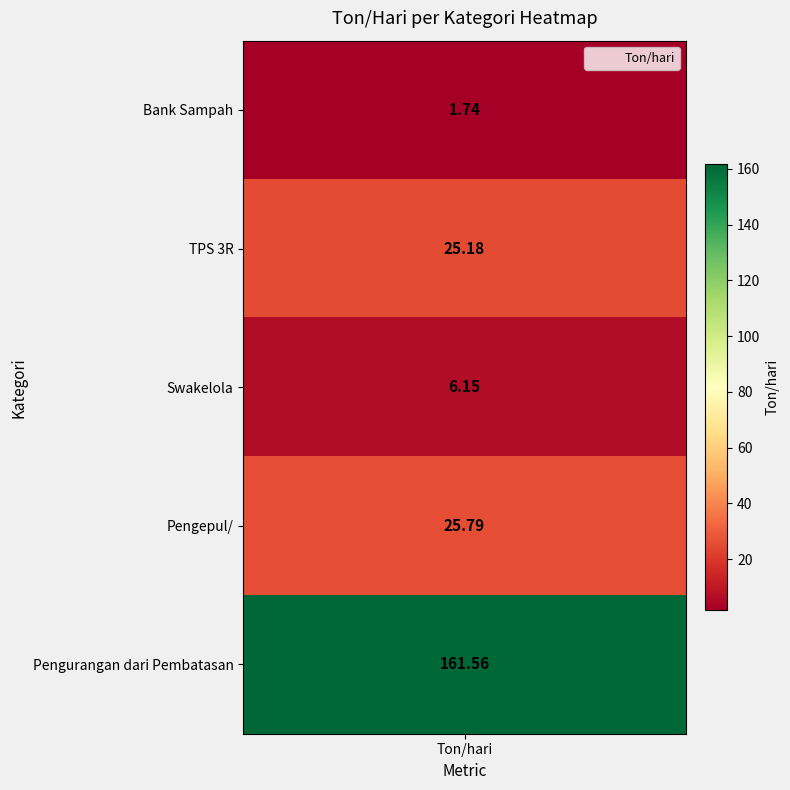

Rank the categories by value from lowest to highest.

Bank Sampah, Swakelola, TPS 3R, Pengepul/, Pengurangan dari Pembatasan